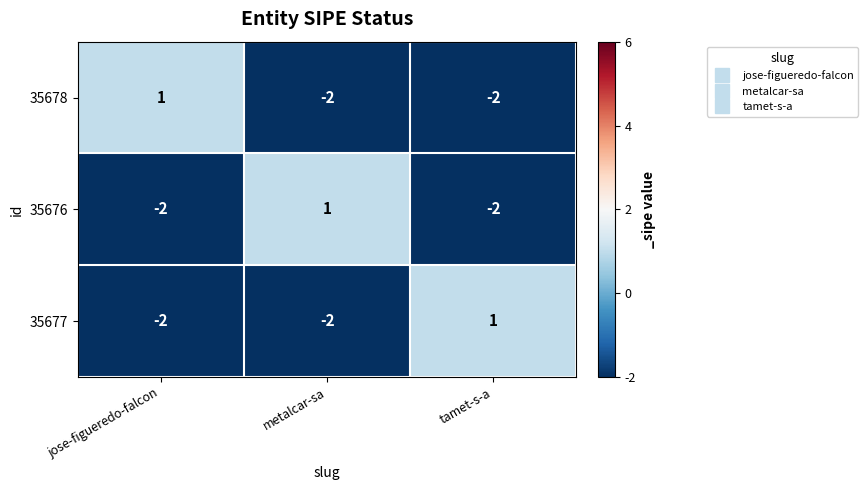

What is the spread (max minus min) of values at metalcar-sa?

3